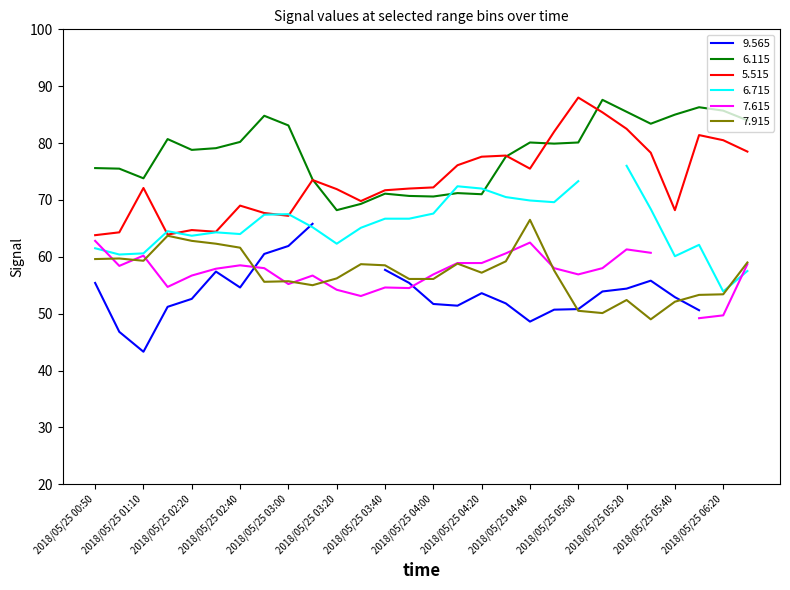

The value of 5.515 at 2018/05/25 00:50 is 13.0. True or false?

False